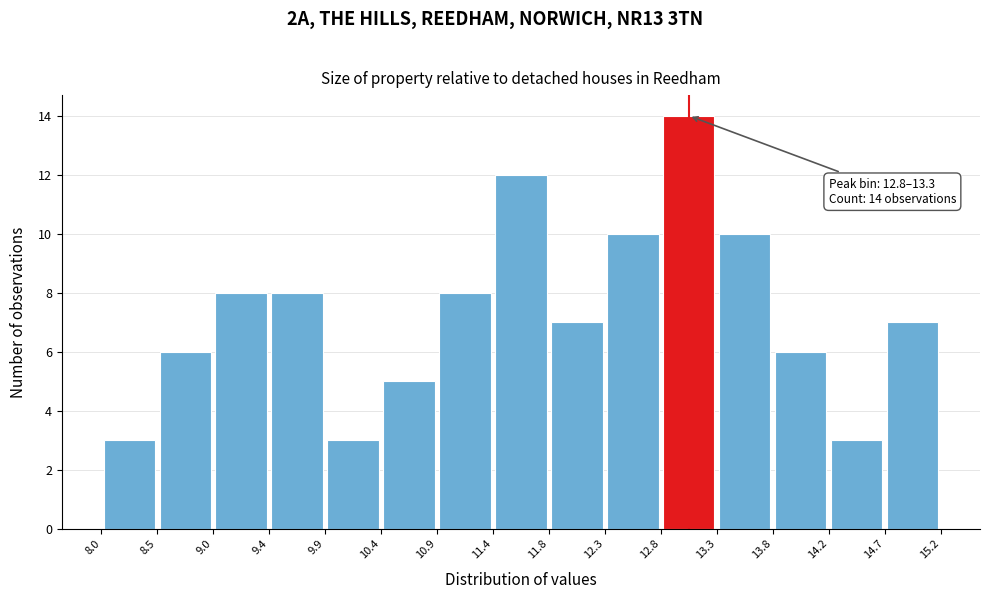

Which range on the x-axis has the tallest bar?

12.8 to 13.3